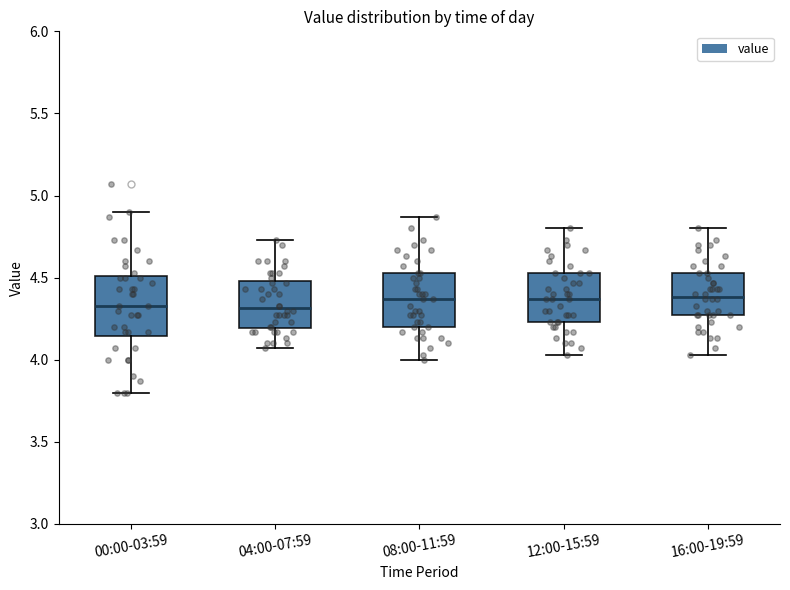

Where does the median line of the box for 16:00-19:59 sit on the y-axis? The values are not printed on the chart, so give them approximately, as read against the axis.

4.40